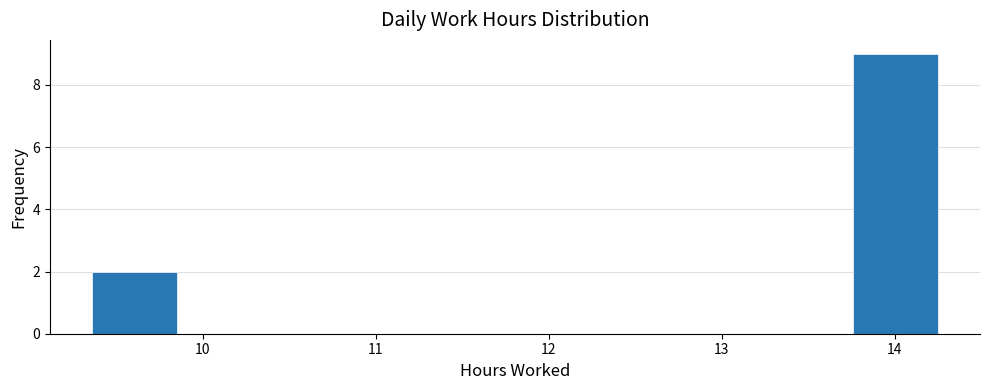

Reading left to right, transcribe this chart: for each bar, give the range it covers on the x-axis and its height. Neither the bar edges nor the heights are printed on the chart, so give them approximately, as read against the axes.

9.4 to 9.8: 2
9.8 to 10.3: 0
10.3 to 10.8: 0
10.8 to 11.3: 0
11.3 to 11.8: 0
11.8 to 12.3: 0
12.3 to 12.8: 0
12.8 to 13.3: 0
13.3 to 13.8: 0
13.8 to 14.3: 9